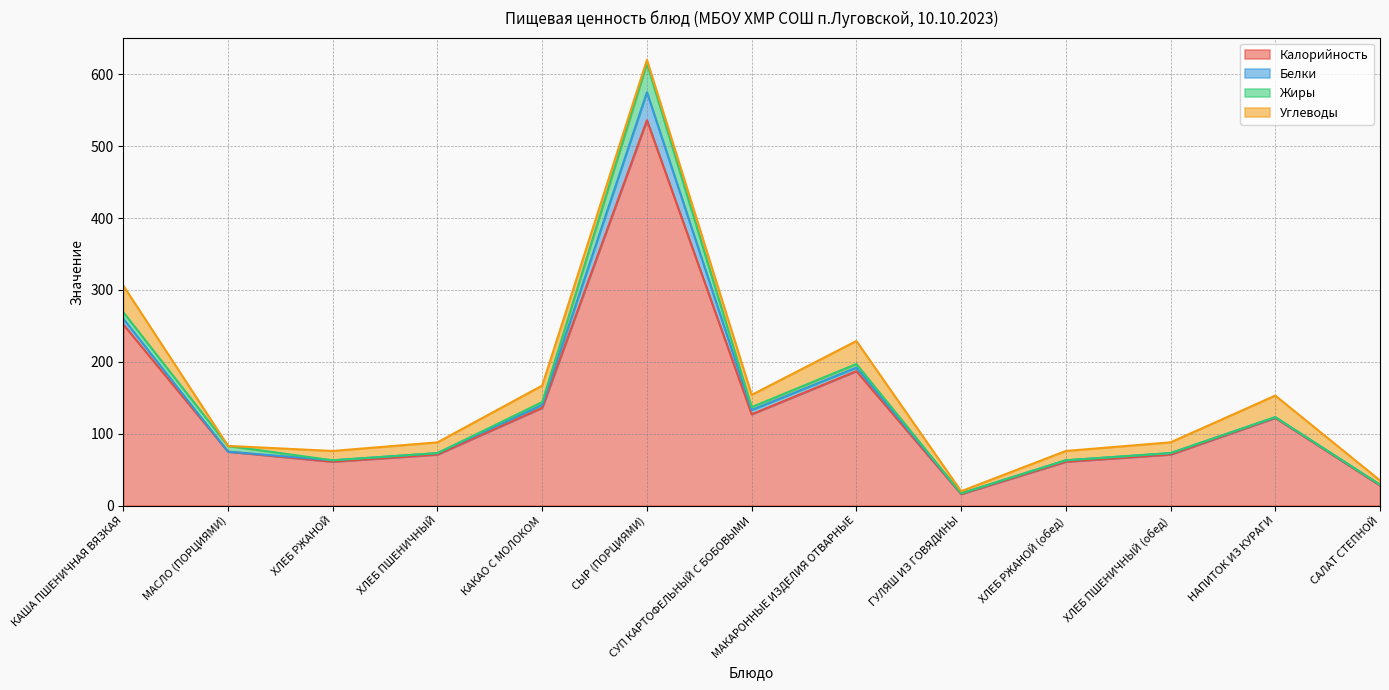

What is the difference between the maximum and second lowest values in the Жиры series?

40